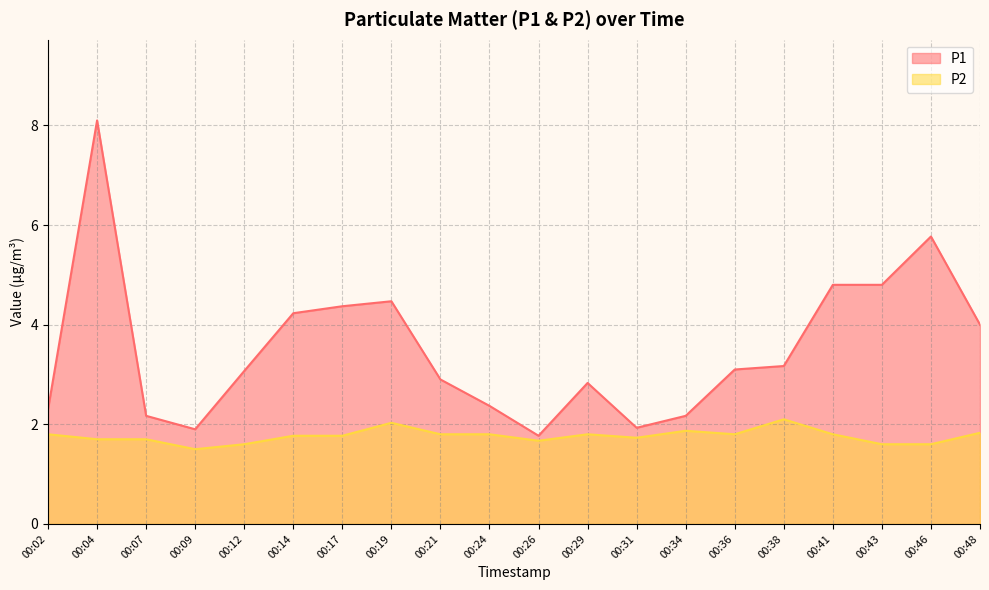

The P1 series shows 1.8 at 00:26. True or false?

True